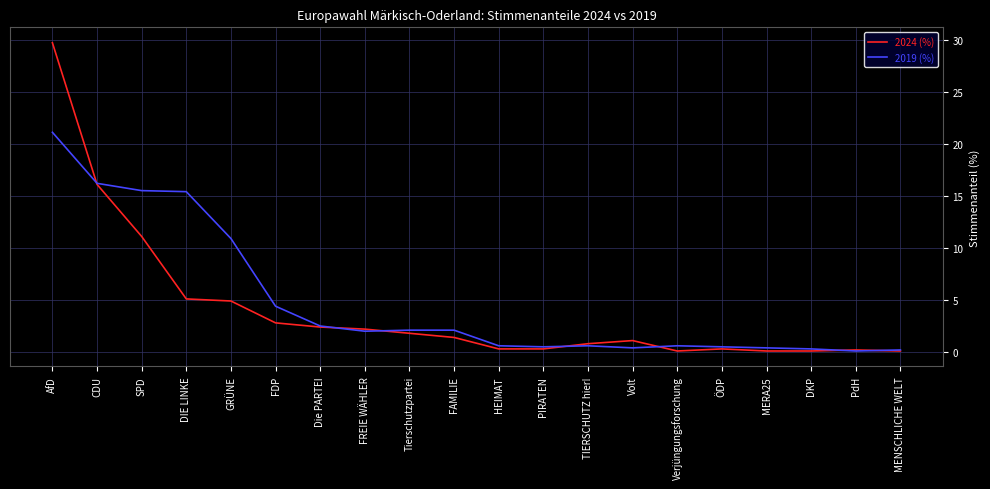

What is the difference between the maximum and minimum values in the 2024 (%) series?

29.6